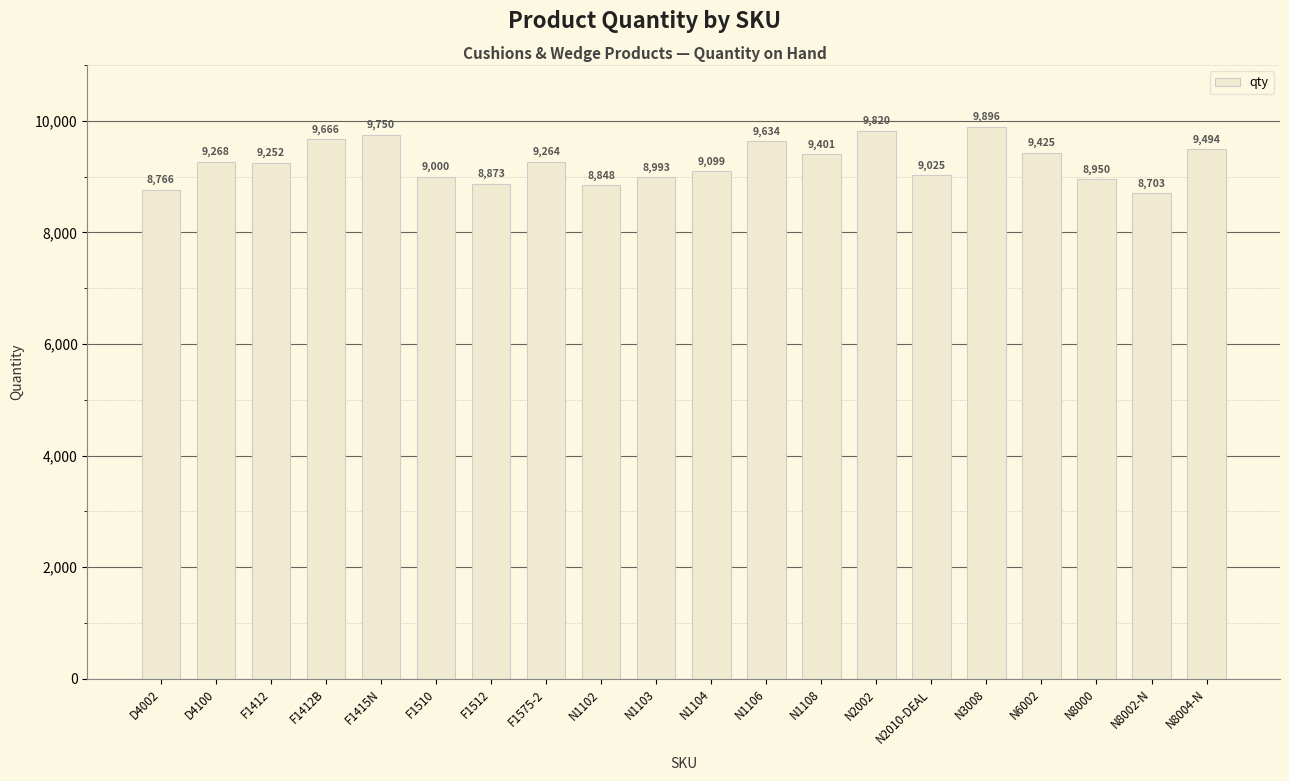

Approximately how many times larger is the value at N1106 compared to N1102?

1.1